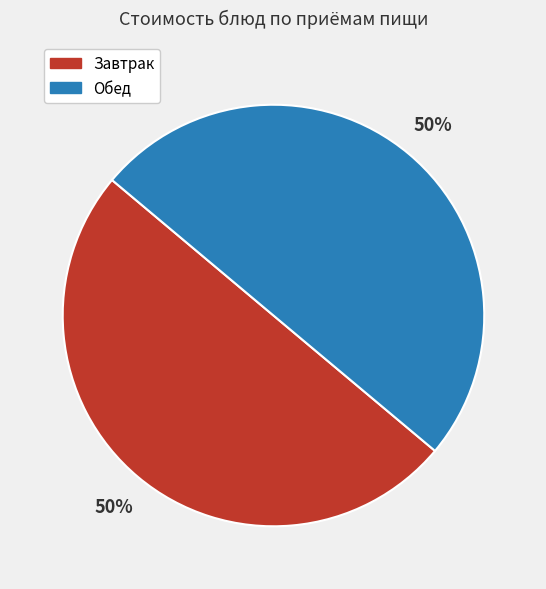

How many slices are in this pie chart?

2